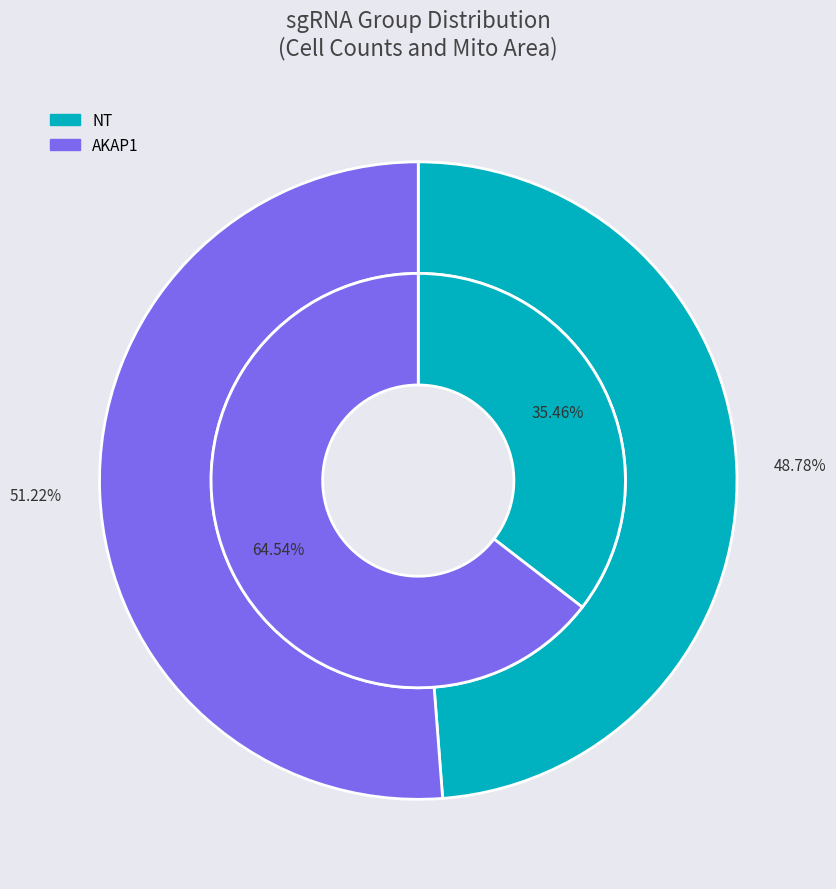

True or false: NT accounts for 49% of the total.

True